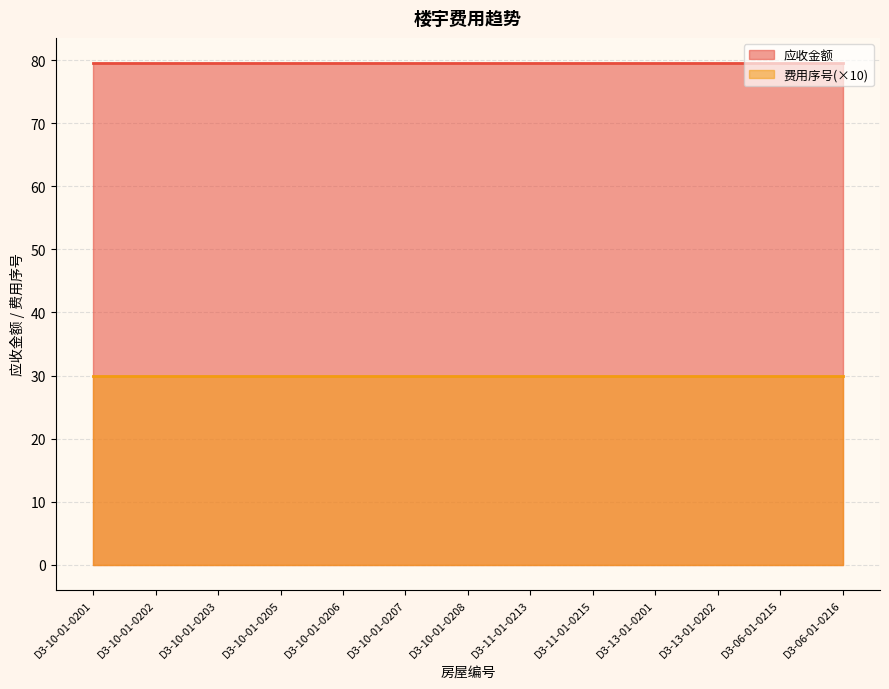

True or false: 应收金额 and 费用序号 intersect in this chart.

False